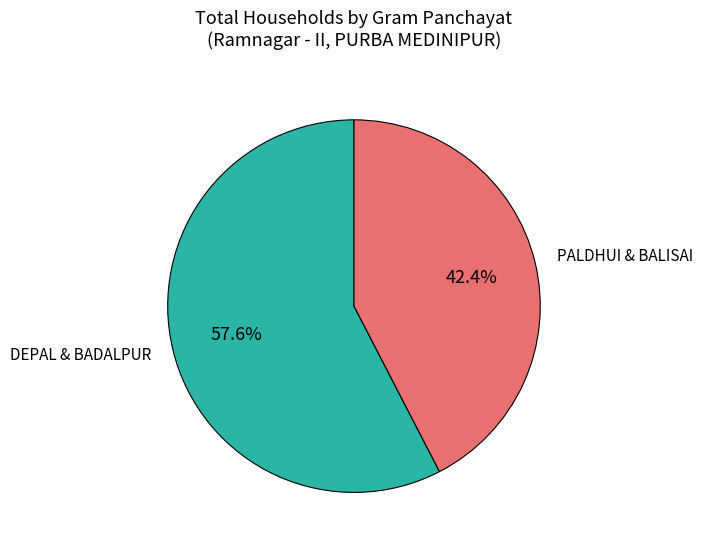

How many segments does this pie chart have?

2